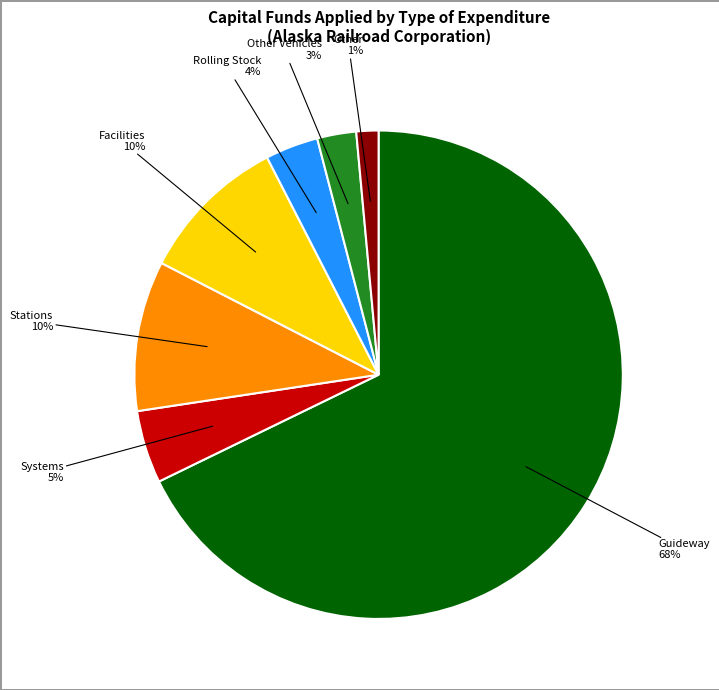

To the nearest percent, what is the difference between the largest and smallest slice percentages?

66%